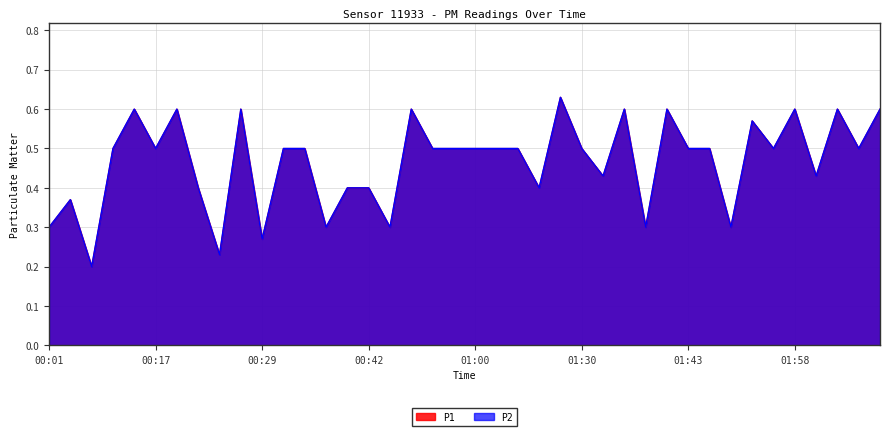

True or false: P1 and P2 cross at least once.

False